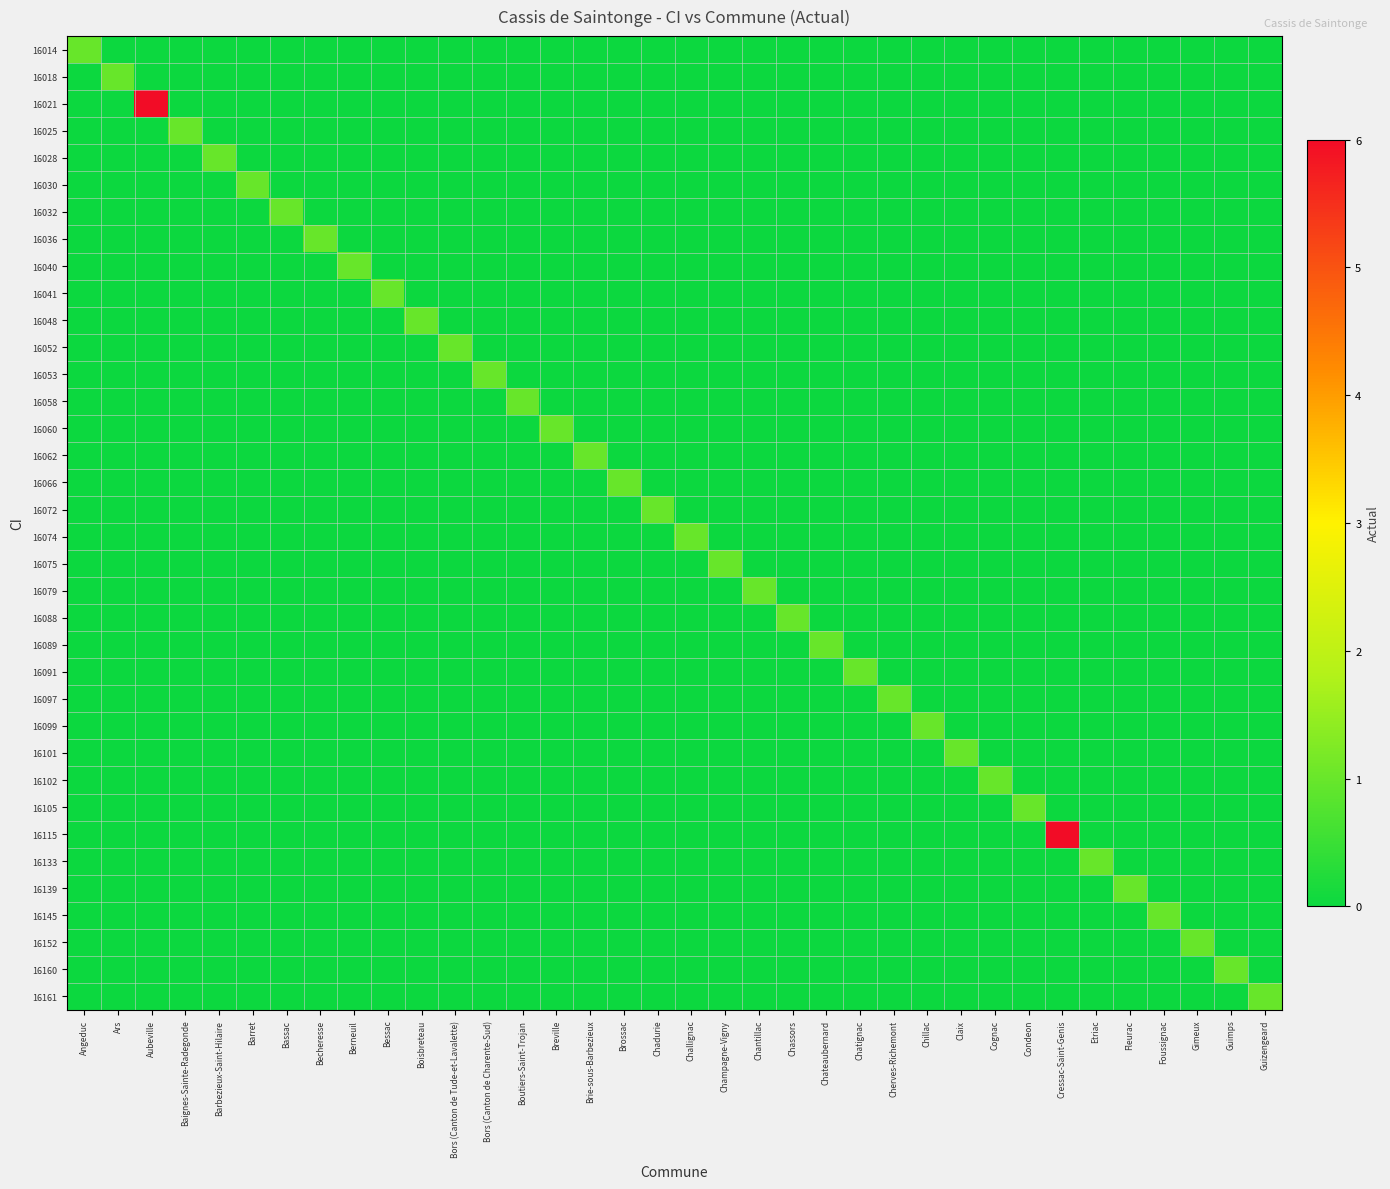

Reading left to right, extract all data points from this chart.

16014: Angeduc=1	Ars=0	Aubeville=0	Baignes-Sainte-Radegonde=0	Barbezieux-Saint-Hilaire=0	Barret=0	Bassac=0	Becheresse=0	Berneuil=0	Bessac=0	Boisbreteau=0	Bors (Canton de Tude-et-Lavalette)=0	Bors (Canton de Charente-Sud)=0	Boutiers-Saint-Trojan=0	Breville=0	Brie-sous-Barbezieux=0	Brossac=0	Chadurie=0	Challignac=0	Champagne-Vigny=0	Chantillac=0	Chassors=0	Chateaubernard=0	Chatignac=0	Cherves-Richemont=0	Chillac=0	Claix=0	Cognac=0	Condeon=0	Cressac-Saint-Genis=0	Etriac=0	Fleurac=0	Foussignac=0	Gimeux=0	Guimps=0	Guizengeard=0
16018: Angeduc=0	Ars=1	Aubeville=0	Baignes-Sainte-Radegonde=0	Barbezieux-Saint-Hilaire=0	Barret=0	Bassac=0	Becheresse=0	Berneuil=0	Bessac=0	Boisbreteau=0	Bors (Canton de Tude-et-Lavalette)=0	Bors (Canton de Charente-Sud)=0	Boutiers-Saint-Trojan=0	Breville=0	Brie-sous-Barbezieux=0	Brossac=0	Chadurie=0	Challignac=0	Champagne-Vigny=0	Chantillac=0	Chassors=0	Chateaubernard=0	Chatignac=0	Cherves-Richemont=0	Chillac=0	Claix=0	Cognac=0	Condeon=0	Cressac-Saint-Genis=0	Etriac=0	Fleurac=0	Foussignac=0	Gimeux=0	Guimps=0	Guizengeard=0
16021: Angeduc=0	Ars=0	Aubeville=6	Baignes-Sainte-Radegonde=0	Barbezieux-Saint-Hilaire=0	Barret=0	Bassac=0	Becheresse=0	Berneuil=0	Bessac=0	Boisbreteau=0	Bors (Canton de Tude-et-Lavalette)=0	Bors (Canton de Charente-Sud)=0	Boutiers-Saint-Trojan=0	Breville=0	Brie-sous-Barbezieux=0	Brossac=0	Chadurie=0	Challignac=0	Champagne-Vigny=0	Chantillac=0	Chassors=0	Chateaubernard=0	Chatignac=0	Cherves-Richemont=0	Chillac=0	Claix=0	Cognac=0	Condeon=0	Cressac-Saint-Genis=0	Etriac=0	Fleurac=0	Foussignac=0	Gimeux=0	Guimps=0	Guizengeard=0
16025: Angeduc=0	Ars=0	Aubeville=0	Baignes-Sainte-Radegonde=1	Barbezieux-Saint-Hilaire=0	Barret=0	Bassac=0	Becheresse=0	Berneuil=0	Bessac=0	Boisbreteau=0	Bors (Canton de Tude-et-Lavalette)=0	Bors (Canton de Charente-Sud)=0	Boutiers-Saint-Trojan=0	Breville=0	Brie-sous-Barbezieux=0	Brossac=0	Chadurie=0	Challignac=0	Champagne-Vigny=0	Chantillac=0	Chassors=0	Chateaubernard=0	Chatignac=0	Cherves-Richemont=0	Chillac=0	Claix=0	Cognac=0	Condeon=0	Cressac-Saint-Genis=0	Etriac=0	Fleurac=0	Foussignac=0	Gimeux=0	Guimps=0	Guizengeard=0
16028: Angeduc=0	Ars=0	Aubeville=0	Baignes-Sainte-Radegonde=0	Barbezieux-Saint-Hilaire=1	Barret=0	Bassac=0	Becheresse=0	Berneuil=0	Bessac=0	Boisbreteau=0	Bors (Canton de Tude-et-Lavalette)=0	Bors (Canton de Charente-Sud)=0	Boutiers-Saint-Trojan=0	Breville=0	Brie-sous-Barbezieux=0	Brossac=0	Chadurie=0	Challignac=0	Champagne-Vigny=0	Chantillac=0	Chassors=0	Chateaubernard=0	Chatignac=0	Cherves-Richemont=0	Chillac=0	Claix=0	Cognac=0	Condeon=0	Cressac-Saint-Genis=0	Etriac=0	Fleurac=0	Foussignac=0	Gimeux=0	Guimps=0	Guizengeard=0
16030: Angeduc=0	Ars=0	Aubeville=0	Baignes-Sainte-Radegonde=0	Barbezieux-Saint-Hilaire=0	Barret=1	Bassac=0	Becheresse=0	Berneuil=0	Bessac=0	Boisbreteau=0	Bors (Canton de Tude-et-Lavalette)=0	Bors (Canton de Charente-Sud)=0	Boutiers-Saint-Trojan=0	Breville=0	Brie-sous-Barbezieux=0	Brossac=0	Chadurie=0	Challignac=0	Champagne-Vigny=0	Chantillac=0	Chassors=0	Chateaubernard=0	Chatignac=0	Cherves-Richemont=0	Chillac=0	Claix=0	Cognac=0	Condeon=0	Cressac-Saint-Genis=0	Etriac=0	Fleurac=0	Foussignac=0	Gimeux=0	Guimps=0	Guizengeard=0
16032: Angeduc=0	Ars=0	Aubeville=0	Baignes-Sainte-Radegonde=0	Barbezieux-Saint-Hilaire=0	Barret=0	Bassac=1	Becheresse=0	Berneuil=0	Bessac=0	Boisbreteau=0	Bors (Canton de Tude-et-Lavalette)=0	Bors (Canton de Charente-Sud)=0	Boutiers-Saint-Trojan=0	Breville=0	Brie-sous-Barbezieux=0	Brossac=0	Chadurie=0	Challignac=0	Champagne-Vigny=0	Chantillac=0	Chassors=0	Chateaubernard=0	Chatignac=0	Cherves-Richemont=0	Chillac=0	Claix=0	Cognac=0	Condeon=0	Cressac-Saint-Genis=0	Etriac=0	Fleurac=0	Foussignac=0	Gimeux=0	Guimps=0	Guizengeard=0
16036: Angeduc=0	Ars=0	Aubeville=0	Baignes-Sainte-Radegonde=0	Barbezieux-Saint-Hilaire=0	Barret=0	Bassac=0	Becheresse=1	Berneuil=0	Bessac=0	Boisbreteau=0	Bors (Canton de Tude-et-Lavalette)=0	Bors (Canton de Charente-Sud)=0	Boutiers-Saint-Trojan=0	Breville=0	Brie-sous-Barbezieux=0	Brossac=0	Chadurie=0	Challignac=0	Champagne-Vigny=0	Chantillac=0	Chassors=0	Chateaubernard=0	Chatignac=0	Cherves-Richemont=0	Chillac=0	Claix=0	Cognac=0	Condeon=0	Cressac-Saint-Genis=0	Etriac=0	Fleurac=0	Foussignac=0	Gimeux=0	Guimps=0	Guizengeard=0
16040: Angeduc=0	Ars=0	Aubeville=0	Baignes-Sainte-Radegonde=0	Barbezieux-Saint-Hilaire=0	Barret=0	Bassac=0	Becheresse=0	Berneuil=1	Bessac=0	Boisbreteau=0	Bors (Canton de Tude-et-Lavalette)=0	Bors (Canton de Charente-Sud)=0	Boutiers-Saint-Trojan=0	Breville=0	Brie-sous-Barbezieux=0	Brossac=0	Chadurie=0	Challignac=0	Champagne-Vigny=0	Chantillac=0	Chassors=0	Chateaubernard=0	Chatignac=0	Cherves-Richemont=0	Chillac=0	Claix=0	Cognac=0	Condeon=0	Cressac-Saint-Genis=0	Etriac=0	Fleurac=0	Foussignac=0	Gimeux=0	Guimps=0	Guizengeard=0
16041: Angeduc=0	Ars=0	Aubeville=0	Baignes-Sainte-Radegonde=0	Barbezieux-Saint-Hilaire=0	Barret=0	Bassac=0	Becheresse=0	Berneuil=0	Bessac=1	Boisbreteau=0	Bors (Canton de Tude-et-Lavalette)=0	Bors (Canton de Charente-Sud)=0	Boutiers-Saint-Trojan=0	Breville=0	Brie-sous-Barbezieux=0	Brossac=0	Chadurie=0	Challignac=0	Champagne-Vigny=0	Chantillac=0	Chassors=0	Chateaubernard=0	Chatignac=0	Cherves-Richemont=0	Chillac=0	Claix=0	Cognac=0	Condeon=0	Cressac-Saint-Genis=0	Etriac=0	Fleurac=0	Foussignac=0	Gimeux=0	Guimps=0	Guizengeard=0
16048: Angeduc=0	Ars=0	Aubeville=0	Baignes-Sainte-Radegonde=0	Barbezieux-Saint-Hilaire=0	Barret=0	Bassac=0	Becheresse=0	Berneuil=0	Bessac=0	Boisbreteau=1	Bors (Canton de Tude-et-Lavalette)=0	Bors (Canton de Charente-Sud)=0	Boutiers-Saint-Trojan=0	Breville=0	Brie-sous-Barbezieux=0	Brossac=0	Chadurie=0	Challignac=0	Champagne-Vigny=0	Chantillac=0	Chassors=0	Chateaubernard=0	Chatignac=0	Cherves-Richemont=0	Chillac=0	Claix=0	Cognac=0	Condeon=0	Cressac-Saint-Genis=0	Etriac=0	Fleurac=0	Foussignac=0	Gimeux=0	Guimps=0	Guizengeard=0
16052: Angeduc=0	Ars=0	Aubeville=0	Baignes-Sainte-Radegonde=0	Barbezieux-Saint-Hilaire=0	Barret=0	Bassac=0	Becheresse=0	Berneuil=0	Bessac=0	Boisbreteau=0	Bors (Canton de Tude-et-Lavalette)=1	Bors (Canton de Charente-Sud)=0	Boutiers-Saint-Trojan=0	Breville=0	Brie-sous-Barbezieux=0	Brossac=0	Chadurie=0	Challignac=0	Champagne-Vigny=0	Chantillac=0	Chassors=0	Chateaubernard=0	Chatignac=0	Cherves-Richemont=0	Chillac=0	Claix=0	Cognac=0	Condeon=0	Cressac-Saint-Genis=0	Etriac=0	Fleurac=0	Foussignac=0	Gimeux=0	Guimps=0	Guizengeard=0
16053: Angeduc=0	Ars=0	Aubeville=0	Baignes-Sainte-Radegonde=0	Barbezieux-Saint-Hilaire=0	Barret=0	Bassac=0	Becheresse=0	Berneuil=0	Bessac=0	Boisbreteau=0	Bors (Canton de Tude-et-Lavalette)=0	Bors (Canton de Charente-Sud)=1	Boutiers-Saint-Trojan=0	Breville=0	Brie-sous-Barbezieux=0	Brossac=0	Chadurie=0	Challignac=0	Champagne-Vigny=0	Chantillac=0	Chassors=0	Chateaubernard=0	Chatignac=0	Cherves-Richemont=0	Chillac=0	Claix=0	Cognac=0	Condeon=0	Cressac-Saint-Genis=0	Etriac=0	Fleurac=0	Foussignac=0	Gimeux=0	Guimps=0	Guizengeard=0
16058: Angeduc=0	Ars=0	Aubeville=0	Baignes-Sainte-Radegonde=0	Barbezieux-Saint-Hilaire=0	Barret=0	Bassac=0	Becheresse=0	Berneuil=0	Bessac=0	Boisbreteau=0	Bors (Canton de Tude-et-Lavalette)=0	Bors (Canton de Charente-Sud)=0	Boutiers-Saint-Trojan=1	Breville=0	Brie-sous-Barbezieux=0	Brossac=0	Chadurie=0	Challignac=0	Champagne-Vigny=0	Chantillac=0	Chassors=0	Chateaubernard=0	Chatignac=0	Cherves-Richemont=0	Chillac=0	Claix=0	Cognac=0	Condeon=0	Cressac-Saint-Genis=0	Etriac=0	Fleurac=0	Foussignac=0	Gimeux=0	Guimps=0	Guizengeard=0
16060: Angeduc=0	Ars=0	Aubeville=0	Baignes-Sainte-Radegonde=0	Barbezieux-Saint-Hilaire=0	Barret=0	Bassac=0	Becheresse=0	Berneuil=0	Bessac=0	Boisbreteau=0	Bors (Canton de Tude-et-Lavalette)=0	Bors (Canton de Charente-Sud)=0	Boutiers-Saint-Trojan=0	Breville=1	Brie-sous-Barbezieux=0	Brossac=0	Chadurie=0	Challignac=0	Champagne-Vigny=0	Chantillac=0	Chassors=0	Chateaubernard=0	Chatignac=0	Cherves-Richemont=0	Chillac=0	Claix=0	Cognac=0	Condeon=0	Cressac-Saint-Genis=0	Etriac=0	Fleurac=0	Foussignac=0	Gimeux=0	Guimps=0	Guizengeard=0
16062: Angeduc=0	Ars=0	Aubeville=0	Baignes-Sainte-Radegonde=0	Barbezieux-Saint-Hilaire=0	Barret=0	Bassac=0	Becheresse=0	Berneuil=0	Bessac=0	Boisbreteau=0	Bors (Canton de Tude-et-Lavalette)=0	Bors (Canton de Charente-Sud)=0	Boutiers-Saint-Trojan=0	Breville=0	Brie-sous-Barbezieux=1	Brossac=0	Chadurie=0	Challignac=0	Champagne-Vigny=0	Chantillac=0	Chassors=0	Chateaubernard=0	Chatignac=0	Cherves-Richemont=0	Chillac=0	Claix=0	Cognac=0	Condeon=0	Cressac-Saint-Genis=0	Etriac=0	Fleurac=0	Foussignac=0	Gimeux=0	Guimps=0	Guizengeard=0
16066: Angeduc=0	Ars=0	Aubeville=0	Baignes-Sainte-Radegonde=0	Barbezieux-Saint-Hilaire=0	Barret=0	Bassac=0	Becheresse=0	Berneuil=0	Bessac=0	Boisbreteau=0	Bors (Canton de Tude-et-Lavalette)=0	Bors (Canton de Charente-Sud)=0	Boutiers-Saint-Trojan=0	Breville=0	Brie-sous-Barbezieux=0	Brossac=1	Chadurie=0	Challignac=0	Champagne-Vigny=0	Chantillac=0	Chassors=0	Chateaubernard=0	Chatignac=0	Cherves-Richemont=0	Chillac=0	Claix=0	Cognac=0	Condeon=0	Cressac-Saint-Genis=0	Etriac=0	Fleurac=0	Foussignac=0	Gimeux=0	Guimps=0	Guizengeard=0
16072: Angeduc=0	Ars=0	Aubeville=0	Baignes-Sainte-Radegonde=0	Barbezieux-Saint-Hilaire=0	Barret=0	Bassac=0	Becheresse=0	Berneuil=0	Bessac=0	Boisbreteau=0	Bors (Canton de Tude-et-Lavalette)=0	Bors (Canton de Charente-Sud)=0	Boutiers-Saint-Trojan=0	Breville=0	Brie-sous-Barbezieux=0	Brossac=0	Chadurie=1	Challignac=0	Champagne-Vigny=0	Chantillac=0	Chassors=0	Chateaubernard=0	Chatignac=0	Cherves-Richemont=0	Chillac=0	Claix=0	Cognac=0	Condeon=0	Cressac-Saint-Genis=0	Etriac=0	Fleurac=0	Foussignac=0	Gimeux=0	Guimps=0	Guizengeard=0
16074: Angeduc=0	Ars=0	Aubeville=0	Baignes-Sainte-Radegonde=0	Barbezieux-Saint-Hilaire=0	Barret=0	Bassac=0	Becheresse=0	Berneuil=0	Bessac=0	Boisbreteau=0	Bors (Canton de Tude-et-Lavalette)=0	Bors (Canton de Charente-Sud)=0	Boutiers-Saint-Trojan=0	Breville=0	Brie-sous-Barbezieux=0	Brossac=0	Chadurie=0	Challignac=1	Champagne-Vigny=0	Chantillac=0	Chassors=0	Chateaubernard=0	Chatignac=0	Cherves-Richemont=0	Chillac=0	Claix=0	Cognac=0	Condeon=0	Cressac-Saint-Genis=0	Etriac=0	Fleurac=0	Foussignac=0	Gimeux=0	Guimps=0	Guizengeard=0
16075: Angeduc=0	Ars=0	Aubeville=0	Baignes-Sainte-Radegonde=0	Barbezieux-Saint-Hilaire=0	Barret=0	Bassac=0	Becheresse=0	Berneuil=0	Bessac=0	Boisbreteau=0	Bors (Canton de Tude-et-Lavalette)=0	Bors (Canton de Charente-Sud)=0	Boutiers-Saint-Trojan=0	Breville=0	Brie-sous-Barbezieux=0	Brossac=0	Chadurie=0	Challignac=0	Champagne-Vigny=1	Chantillac=0	Chassors=0	Chateaubernard=0	Chatignac=0	Cherves-Richemont=0	Chillac=0	Claix=0	Cognac=0	Condeon=0	Cressac-Saint-Genis=0	Etriac=0	Fleurac=0	Foussignac=0	Gimeux=0	Guimps=0	Guizengeard=0
16079: Angeduc=0	Ars=0	Aubeville=0	Baignes-Sainte-Radegonde=0	Barbezieux-Saint-Hilaire=0	Barret=0	Bassac=0	Becheresse=0	Berneuil=0	Bessac=0	Boisbreteau=0	Bors (Canton de Tude-et-Lavalette)=0	Bors (Canton de Charente-Sud)=0	Boutiers-Saint-Trojan=0	Breville=0	Brie-sous-Barbezieux=0	Brossac=0	Chadurie=0	Challignac=0	Champagne-Vigny=0	Chantillac=1	Chassors=0	Chateaubernard=0	Chatignac=0	Cherves-Richemont=0	Chillac=0	Claix=0	Cognac=0	Condeon=0	Cressac-Saint-Genis=0	Etriac=0	Fleurac=0	Foussignac=0	Gimeux=0	Guimps=0	Guizengeard=0
16088: Angeduc=0	Ars=0	Aubeville=0	Baignes-Sainte-Radegonde=0	Barbezieux-Saint-Hilaire=0	Barret=0	Bassac=0	Becheresse=0	Berneuil=0	Bessac=0	Boisbreteau=0	Bors (Canton de Tude-et-Lavalette)=0	Bors (Canton de Charente-Sud)=0	Boutiers-Saint-Trojan=0	Breville=0	Brie-sous-Barbezieux=0	Brossac=0	Chadurie=0	Challignac=0	Champagne-Vigny=0	Chantillac=0	Chassors=1	Chateaubernard=0	Chatignac=0	Cherves-Richemont=0	Chillac=0	Claix=0	Cognac=0	Condeon=0	Cressac-Saint-Genis=0	Etriac=0	Fleurac=0	Foussignac=0	Gimeux=0	Guimps=0	Guizengeard=0
16089: Angeduc=0	Ars=0	Aubeville=0	Baignes-Sainte-Radegonde=0	Barbezieux-Saint-Hilaire=0	Barret=0	Bassac=0	Becheresse=0	Berneuil=0	Bessac=0	Boisbreteau=0	Bors (Canton de Tude-et-Lavalette)=0	Bors (Canton de Charente-Sud)=0	Boutiers-Saint-Trojan=0	Breville=0	Brie-sous-Barbezieux=0	Brossac=0	Chadurie=0	Challignac=0	Champagne-Vigny=0	Chantillac=0	Chassors=0	Chateaubernard=1	Chatignac=0	Cherves-Richemont=0	Chillac=0	Claix=0	Cognac=0	Condeon=0	Cressac-Saint-Genis=0	Etriac=0	Fleurac=0	Foussignac=0	Gimeux=0	Guimps=0	Guizengeard=0
16091: Angeduc=0	Ars=0	Aubeville=0	Baignes-Sainte-Radegonde=0	Barbezieux-Saint-Hilaire=0	Barret=0	Bassac=0	Becheresse=0	Berneuil=0	Bessac=0	Boisbreteau=0	Bors (Canton de Tude-et-Lavalette)=0	Bors (Canton de Charente-Sud)=0	Boutiers-Saint-Trojan=0	Breville=0	Brie-sous-Barbezieux=0	Brossac=0	Chadurie=0	Challignac=0	Champagne-Vigny=0	Chantillac=0	Chassors=0	Chateaubernard=0	Chatignac=1	Cherves-Richemont=0	Chillac=0	Claix=0	Cognac=0	Condeon=0	Cressac-Saint-Genis=0	Etriac=0	Fleurac=0	Foussignac=0	Gimeux=0	Guimps=0	Guizengeard=0
16097: Angeduc=0	Ars=0	Aubeville=0	Baignes-Sainte-Radegonde=0	Barbezieux-Saint-Hilaire=0	Barret=0	Bassac=0	Becheresse=0	Berneuil=0	Bessac=0	Boisbreteau=0	Bors (Canton de Tude-et-Lavalette)=0	Bors (Canton de Charente-Sud)=0	Boutiers-Saint-Trojan=0	Breville=0	Brie-sous-Barbezieux=0	Brossac=0	Chadurie=0	Challignac=0	Champagne-Vigny=0	Chantillac=0	Chassors=0	Chateaubernard=0	Chatignac=0	Cherves-Richemont=1	Chillac=0	Claix=0	Cognac=0	Condeon=0	Cressac-Saint-Genis=0	Etriac=0	Fleurac=0	Foussignac=0	Gimeux=0	Guimps=0	Guizengeard=0
16099: Angeduc=0	Ars=0	Aubeville=0	Baignes-Sainte-Radegonde=0	Barbezieux-Saint-Hilaire=0	Barret=0	Bassac=0	Becheresse=0	Berneuil=0	Bessac=0	Boisbreteau=0	Bors (Canton de Tude-et-Lavalette)=0	Bors (Canton de Charente-Sud)=0	Boutiers-Saint-Trojan=0	Breville=0	Brie-sous-Barbezieux=0	Brossac=0	Chadurie=0	Challignac=0	Champagne-Vigny=0	Chantillac=0	Chassors=0	Chateaubernard=0	Chatignac=0	Cherves-Richemont=0	Chillac=1	Claix=0	Cognac=0	Condeon=0	Cressac-Saint-Genis=0	Etriac=0	Fleurac=0	Foussignac=0	Gimeux=0	Guimps=0	Guizengeard=0
16101: Angeduc=0	Ars=0	Aubeville=0	Baignes-Sainte-Radegonde=0	Barbezieux-Saint-Hilaire=0	Barret=0	Bassac=0	Becheresse=0	Berneuil=0	Bessac=0	Boisbreteau=0	Bors (Canton de Tude-et-Lavalette)=0	Bors (Canton de Charente-Sud)=0	Boutiers-Saint-Trojan=0	Breville=0	Brie-sous-Barbezieux=0	Brossac=0	Chadurie=0	Challignac=0	Champagne-Vigny=0	Chantillac=0	Chassors=0	Chateaubernard=0	Chatignac=0	Cherves-Richemont=0	Chillac=0	Claix=1	Cognac=0	Condeon=0	Cressac-Saint-Genis=0	Etriac=0	Fleurac=0	Foussignac=0	Gimeux=0	Guimps=0	Guizengeard=0
16102: Angeduc=0	Ars=0	Aubeville=0	Baignes-Sainte-Radegonde=0	Barbezieux-Saint-Hilaire=0	Barret=0	Bassac=0	Becheresse=0	Berneuil=0	Bessac=0	Boisbreteau=0	Bors (Canton de Tude-et-Lavalette)=0	Bors (Canton de Charente-Sud)=0	Boutiers-Saint-Trojan=0	Breville=0	Brie-sous-Barbezieux=0	Brossac=0	Chadurie=0	Challignac=0	Champagne-Vigny=0	Chantillac=0	Chassors=0	Chateaubernard=0	Chatignac=0	Cherves-Richemont=0	Chillac=0	Claix=0	Cognac=1	Condeon=0	Cressac-Saint-Genis=0	Etriac=0	Fleurac=0	Foussignac=0	Gimeux=0	Guimps=0	Guizengeard=0
16105: Angeduc=0	Ars=0	Aubeville=0	Baignes-Sainte-Radegonde=0	Barbezieux-Saint-Hilaire=0	Barret=0	Bassac=0	Becheresse=0	Berneuil=0	Bessac=0	Boisbreteau=0	Bors (Canton de Tude-et-Lavalette)=0	Bors (Canton de Charente-Sud)=0	Boutiers-Saint-Trojan=0	Breville=0	Brie-sous-Barbezieux=0	Brossac=0	Chadurie=0	Challignac=0	Champagne-Vigny=0	Chantillac=0	Chassors=0	Chateaubernard=0	Chatignac=0	Cherves-Richemont=0	Chillac=0	Claix=0	Cognac=0	Condeon=1	Cressac-Saint-Genis=0	Etriac=0	Fleurac=0	Foussignac=0	Gimeux=0	Guimps=0	Guizengeard=0
16115: Angeduc=0	Ars=0	Aubeville=0	Baignes-Sainte-Radegonde=0	Barbezieux-Saint-Hilaire=0	Barret=0	Bassac=0	Becheresse=0	Berneuil=0	Bessac=0	Boisbreteau=0	Bors (Canton de Tude-et-Lavalette)=0	Bors (Canton de Charente-Sud)=0	Boutiers-Saint-Trojan=0	Breville=0	Brie-sous-Barbezieux=0	Brossac=0	Chadurie=0	Challignac=0	Champagne-Vigny=0	Chantillac=0	Chassors=0	Chateaubernard=0	Chatignac=0	Cherves-Richemont=0	Chillac=0	Claix=0	Cognac=0	Condeon=0	Cressac-Saint-Genis=6	Etriac=0	Fleurac=0	Foussignac=0	Gimeux=0	Guimps=0	Guizengeard=0
16133: Angeduc=0	Ars=0	Aubeville=0	Baignes-Sainte-Radegonde=0	Barbezieux-Saint-Hilaire=0	Barret=0	Bassac=0	Becheresse=0	Berneuil=0	Bessac=0	Boisbreteau=0	Bors (Canton de Tude-et-Lavalette)=0	Bors (Canton de Charente-Sud)=0	Boutiers-Saint-Trojan=0	Breville=0	Brie-sous-Barbezieux=0	Brossac=0	Chadurie=0	Challignac=0	Champagne-Vigny=0	Chantillac=0	Chassors=0	Chateaubernard=0	Chatignac=0	Cherves-Richemont=0	Chillac=0	Claix=0	Cognac=0	Condeon=0	Cressac-Saint-Genis=0	Etriac=1	Fleurac=0	Foussignac=0	Gimeux=0	Guimps=0	Guizengeard=0
16139: Angeduc=0	Ars=0	Aubeville=0	Baignes-Sainte-Radegonde=0	Barbezieux-Saint-Hilaire=0	Barret=0	Bassac=0	Becheresse=0	Berneuil=0	Bessac=0	Boisbreteau=0	Bors (Canton de Tude-et-Lavalette)=0	Bors (Canton de Charente-Sud)=0	Boutiers-Saint-Trojan=0	Breville=0	Brie-sous-Barbezieux=0	Brossac=0	Chadurie=0	Challignac=0	Champagne-Vigny=0	Chantillac=0	Chassors=0	Chateaubernard=0	Chatignac=0	Cherves-Richemont=0	Chillac=0	Claix=0	Cognac=0	Condeon=0	Cressac-Saint-Genis=0	Etriac=0	Fleurac=1	Foussignac=0	Gimeux=0	Guimps=0	Guizengeard=0
16145: Angeduc=0	Ars=0	Aubeville=0	Baignes-Sainte-Radegonde=0	Barbezieux-Saint-Hilaire=0	Barret=0	Bassac=0	Becheresse=0	Berneuil=0	Bessac=0	Boisbreteau=0	Bors (Canton de Tude-et-Lavalette)=0	Bors (Canton de Charente-Sud)=0	Boutiers-Saint-Trojan=0	Breville=0	Brie-sous-Barbezieux=0	Brossac=0	Chadurie=0	Challignac=0	Champagne-Vigny=0	Chantillac=0	Chassors=0	Chateaubernard=0	Chatignac=0	Cherves-Richemont=0	Chillac=0	Claix=0	Cognac=0	Condeon=0	Cressac-Saint-Genis=0	Etriac=0	Fleurac=0	Foussignac=1	Gimeux=0	Guimps=0	Guizengeard=0
16152: Angeduc=0	Ars=0	Aubeville=0	Baignes-Sainte-Radegonde=0	Barbezieux-Saint-Hilaire=0	Barret=0	Bassac=0	Becheresse=0	Berneuil=0	Bessac=0	Boisbreteau=0	Bors (Canton de Tude-et-Lavalette)=0	Bors (Canton de Charente-Sud)=0	Boutiers-Saint-Trojan=0	Breville=0	Brie-sous-Barbezieux=0	Brossac=0	Chadurie=0	Challignac=0	Champagne-Vigny=0	Chantillac=0	Chassors=0	Chateaubernard=0	Chatignac=0	Cherves-Richemont=0	Chillac=0	Claix=0	Cognac=0	Condeon=0	Cressac-Saint-Genis=0	Etriac=0	Fleurac=0	Foussignac=0	Gimeux=1	Guimps=0	Guizengeard=0
16160: Angeduc=0	Ars=0	Aubeville=0	Baignes-Sainte-Radegonde=0	Barbezieux-Saint-Hilaire=0	Barret=0	Bassac=0	Becheresse=0	Berneuil=0	Bessac=0	Boisbreteau=0	Bors (Canton de Tude-et-Lavalette)=0	Bors (Canton de Charente-Sud)=0	Boutiers-Saint-Trojan=0	Breville=0	Brie-sous-Barbezieux=0	Brossac=0	Chadurie=0	Challignac=0	Champagne-Vigny=0	Chantillac=0	Chassors=0	Chateaubernard=0	Chatignac=0	Cherves-Richemont=0	Chillac=0	Claix=0	Cognac=0	Condeon=0	Cressac-Saint-Genis=0	Etriac=0	Fleurac=0	Foussignac=0	Gimeux=0	Guimps=1	Guizengeard=0
16161: Angeduc=0	Ars=0	Aubeville=0	Baignes-Sainte-Radegonde=0	Barbezieux-Saint-Hilaire=0	Barret=0	Bassac=0	Becheresse=0	Berneuil=0	Bessac=0	Boisbreteau=0	Bors (Canton de Tude-et-Lavalette)=0	Bors (Canton de Charente-Sud)=0	Boutiers-Saint-Trojan=0	Breville=0	Brie-sous-Barbezieux=0	Brossac=0	Chadurie=0	Challignac=0	Champagne-Vigny=0	Chantillac=0	Chassors=0	Chateaubernard=0	Chatignac=0	Cherves-Richemont=0	Chillac=0	Claix=0	Cognac=0	Condeon=0	Cressac-Saint-Genis=0	Etriac=0	Fleurac=0	Foussignac=0	Gimeux=0	Guimps=0	Guizengeard=1